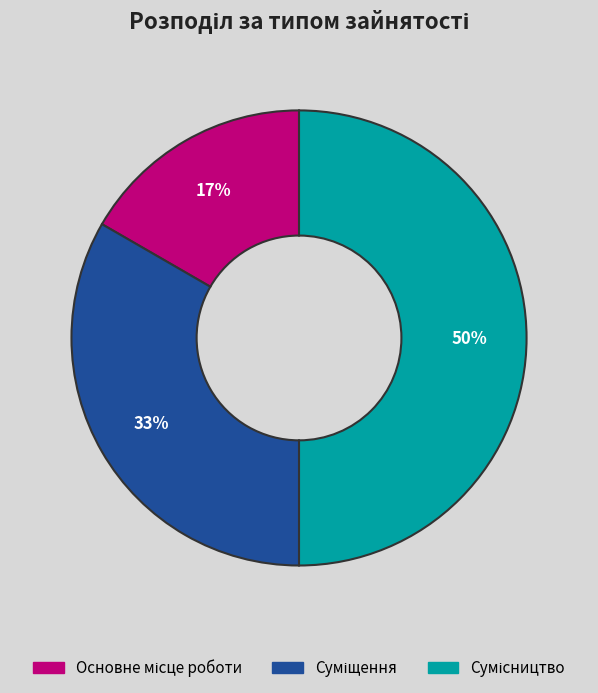

To the nearest percent, what is the average slice percentage?

33%